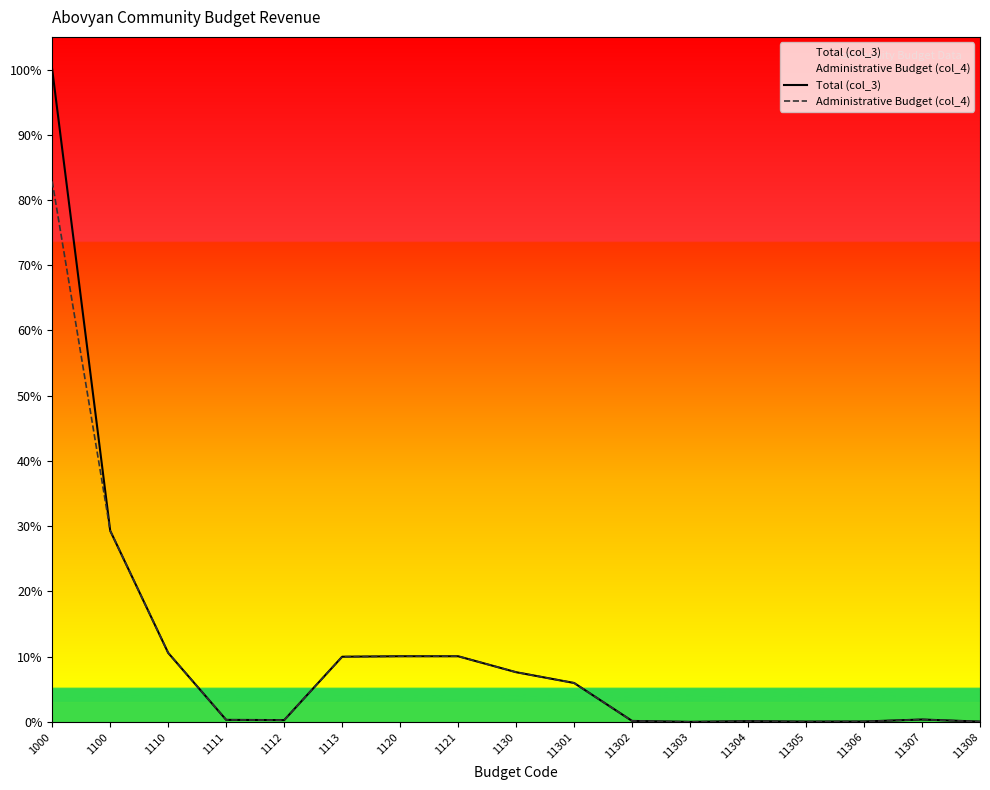

True or false: Total (col_3) and Administrative Budget (col_4) cross at least once.

False